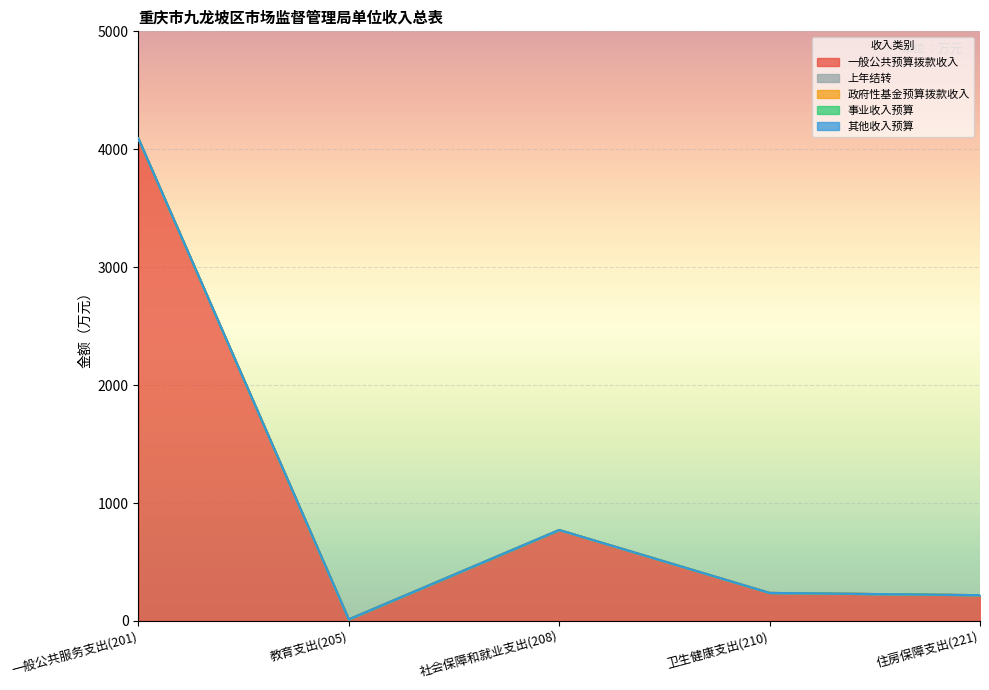

How many series are shown in this chart?

5